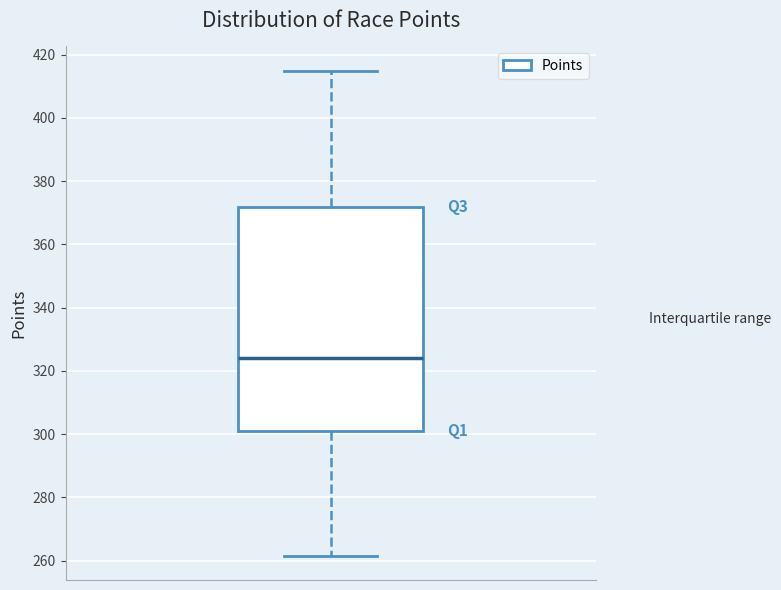

Where does the upper whisker of the box end on the y-axis? The values are not printed on the chart, so give them approximately, as read against the axis.

414